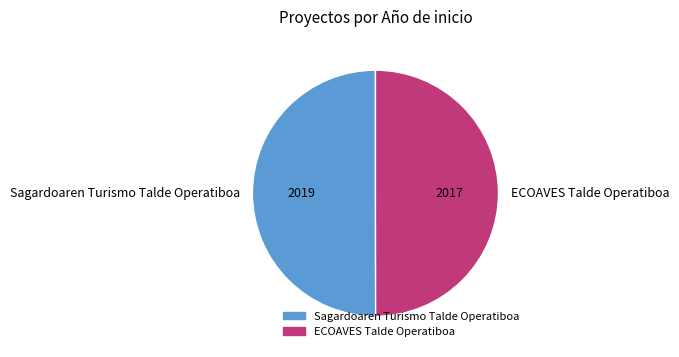

Approximately how many times larger is the value at Sagardoaren Turismo Talde Operatiboa compared to ECOAVES Talde Operatiboa?

1.0